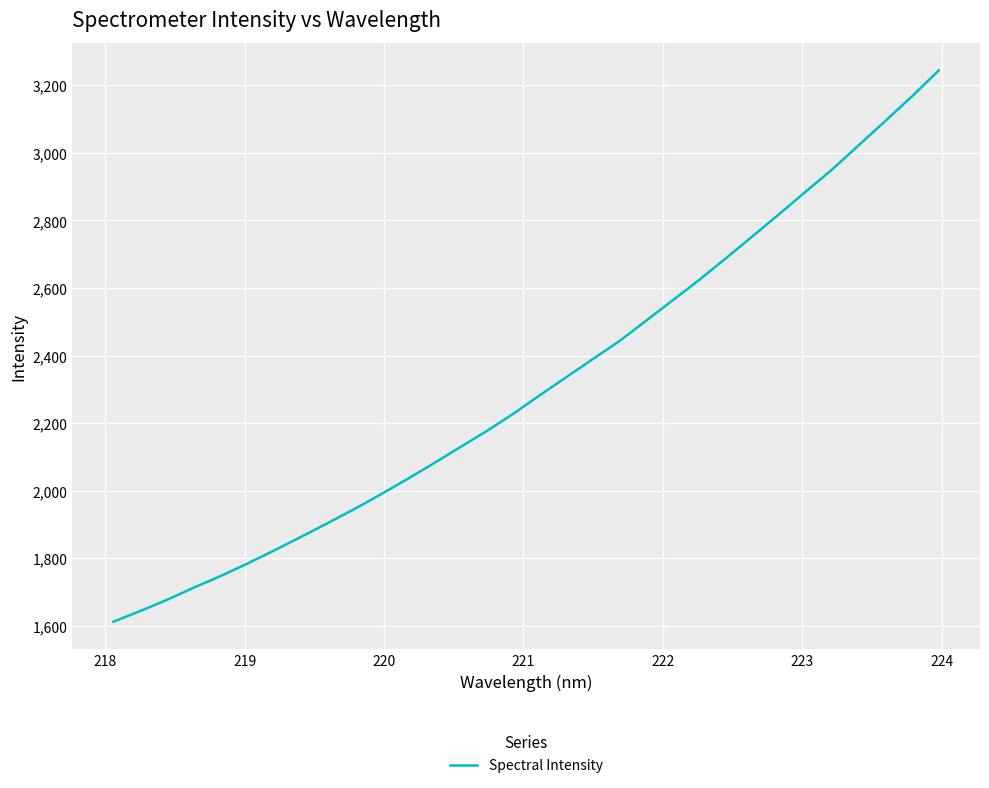

What is the difference between the maximum and minimum values?

1631.6